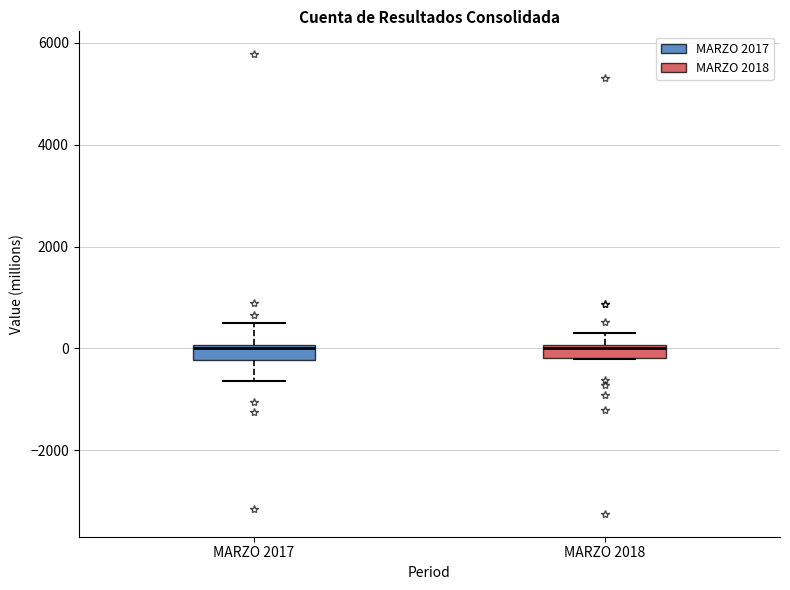

Where is the upper edge of the box for MARZO 2018 on the y-axis? The values are not printed on the chart, so give them approximately, as read against the axis.

0